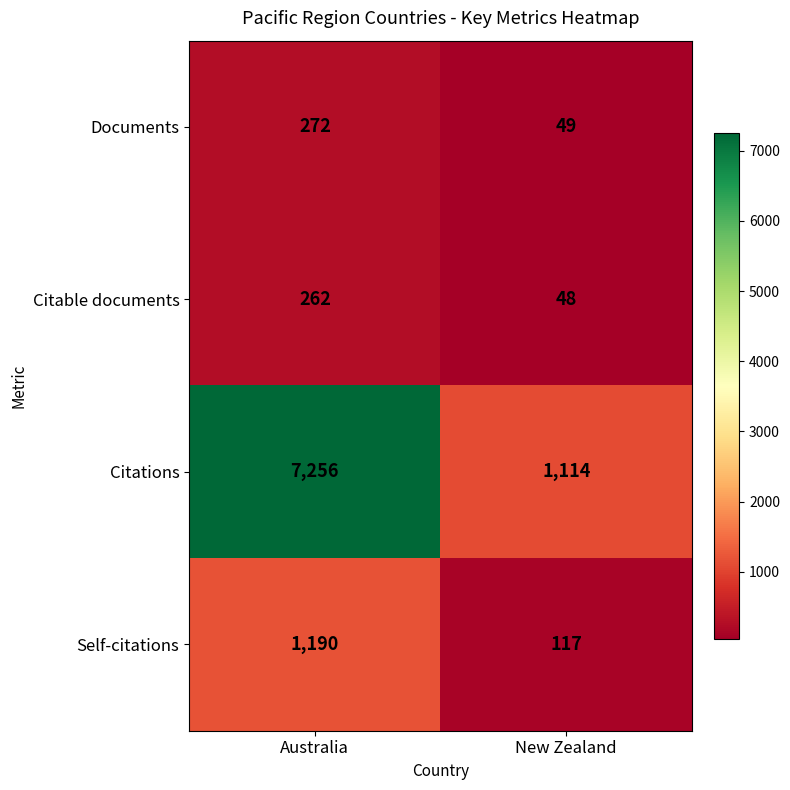

Which category has the lowest value in the Citations series?

New Zealand